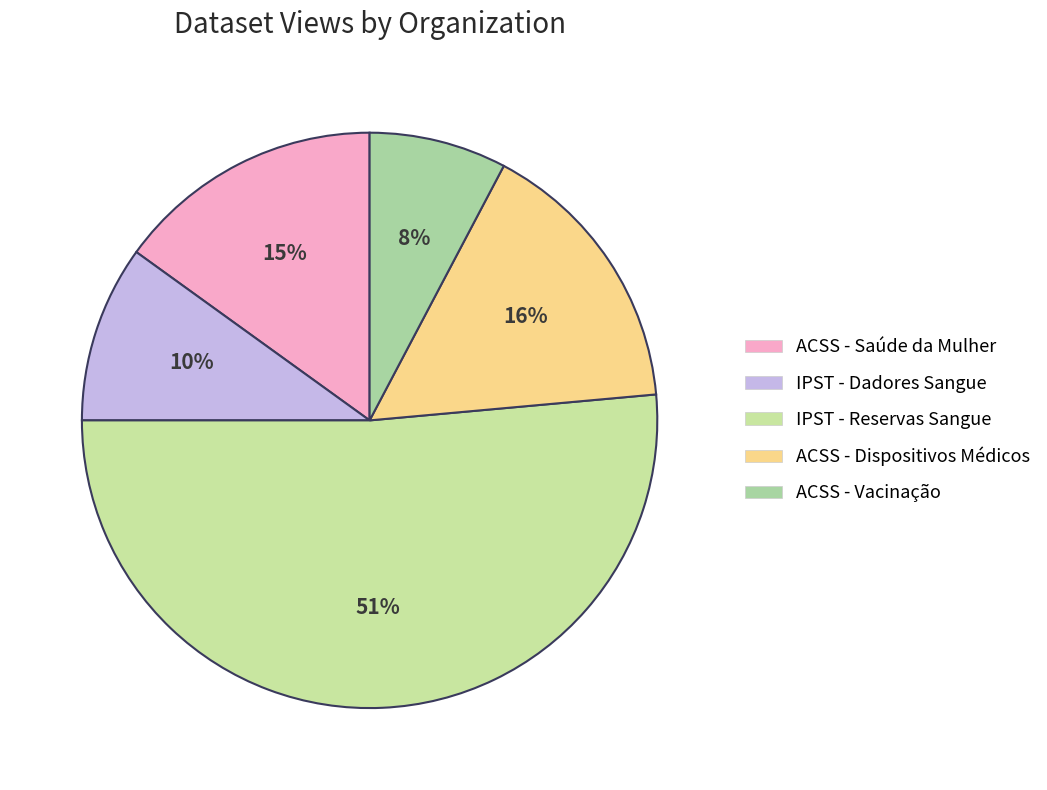

Count the number of slices in the pie.

5